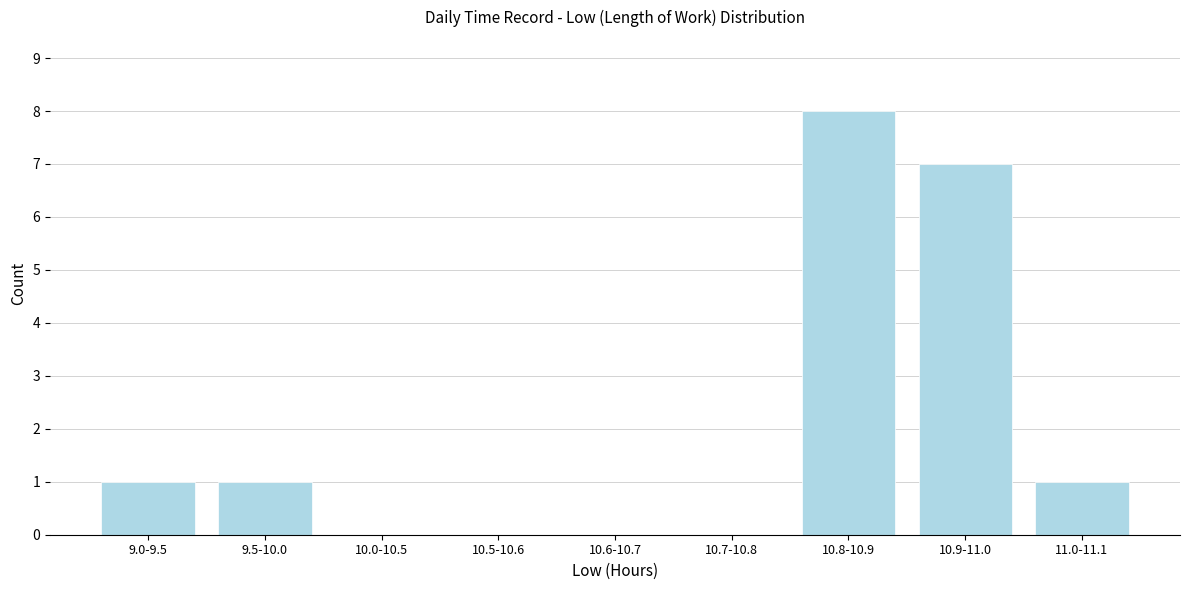

Reading left to right, list all the values displayed in this chart.

9.0-9.5=1	9.5-10.0=1	10.0-10.5=0	10.5-10.6=0	10.6-10.7=0	10.7-10.8=0	10.8-10.9=8	10.9-11.0=7	11.0-11.1=1